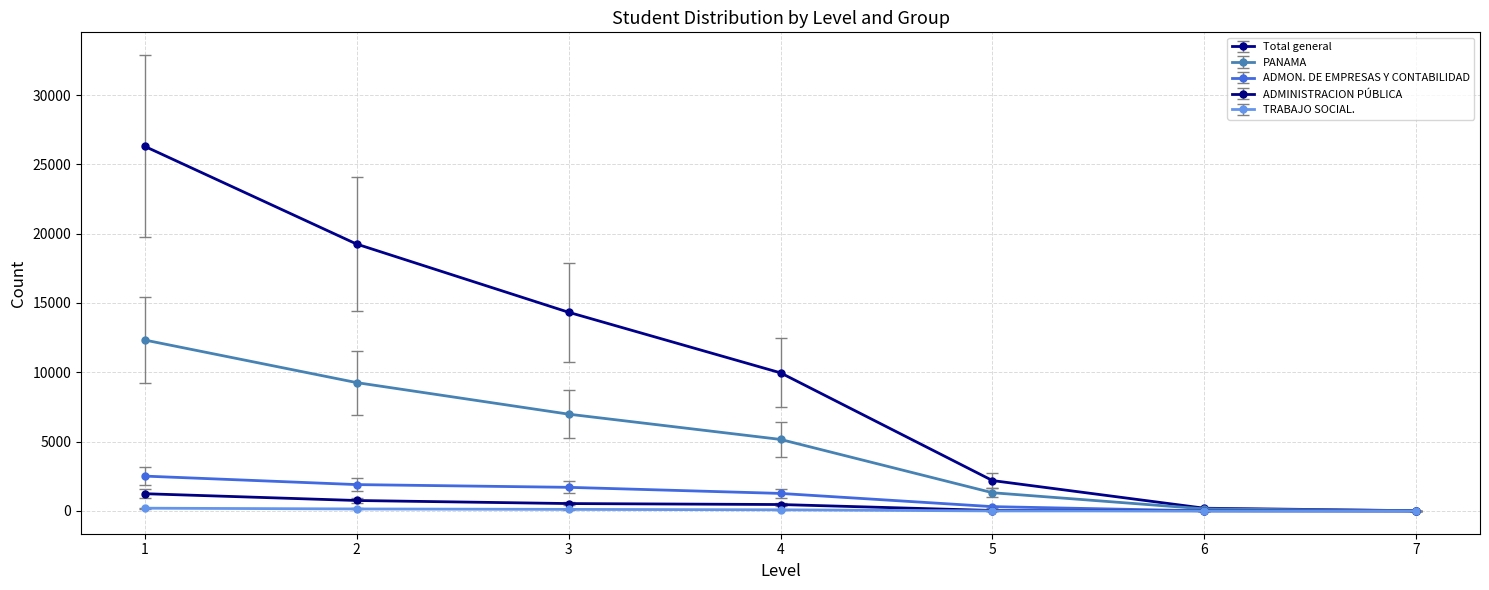

Where does the TRABAJO SOCIAL. series first go above 81?

1